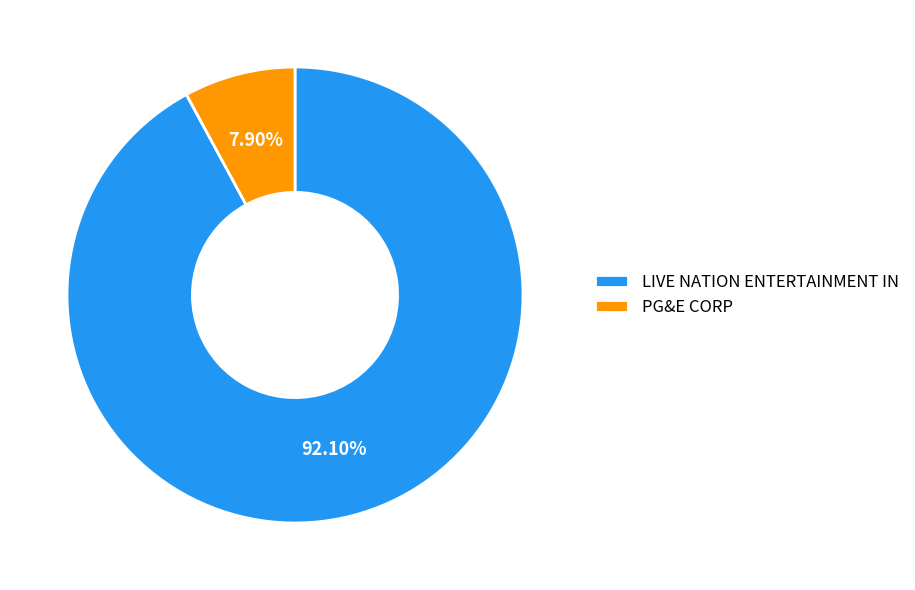

How many segments does this pie chart have?

2